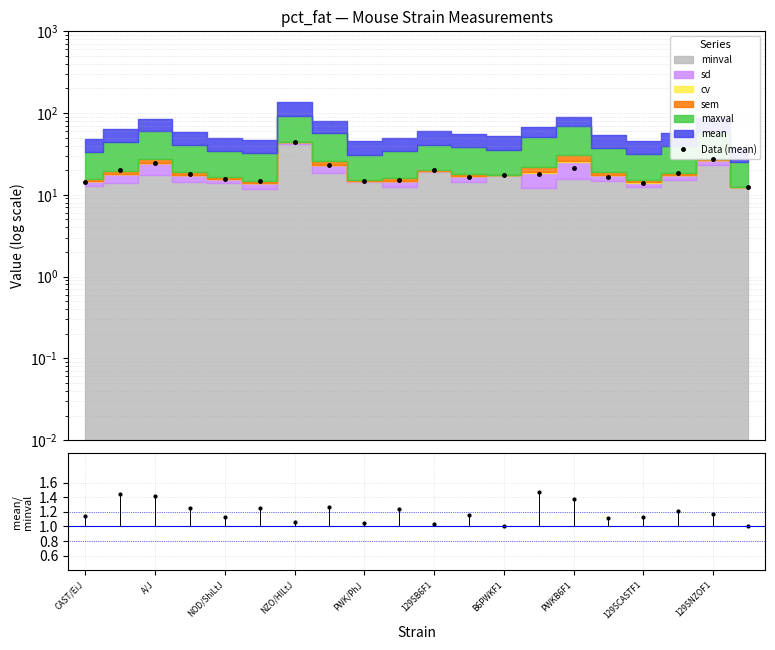

Reading left to right, extract all data points from this chart.

Data (mean): 14.5	20.0	24.6	18.0	15.6	14.7	44.1	23.1	14.8	15.2	19.8	16.7	17.4	17.8	21.5	16.5	13.9	18.2	27.2	12.4
mean/minval: 1.1	1.4	1.4	1.2	1.1	1.2	1.1	1.3	1.0	1.2	1.0	1.2	1.0	1.5	1.4	1.1	1.1	1.2	1.2	1.0